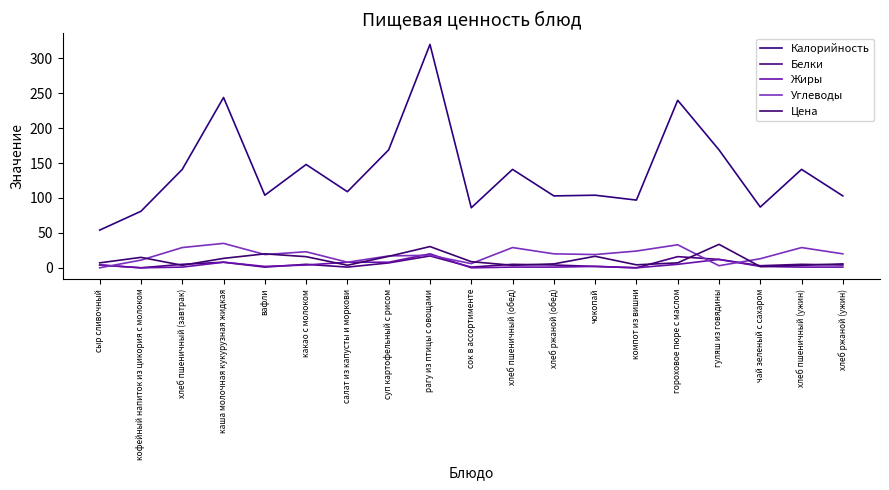

How many lines are shown in the chart?

5